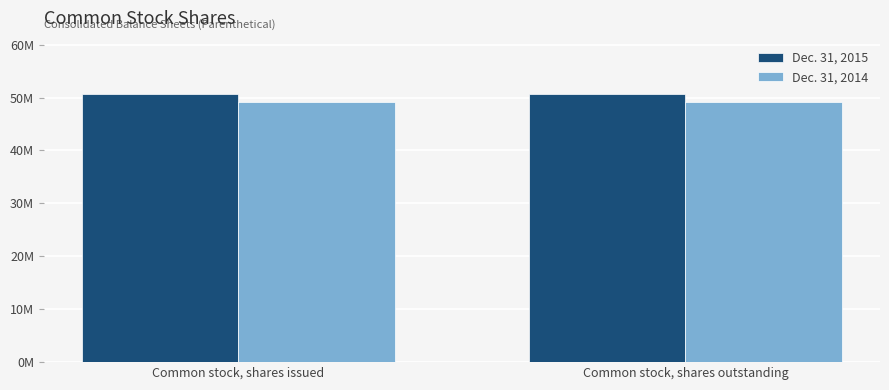

What is the average value of the Dec. 31, 2014 series?

49062000